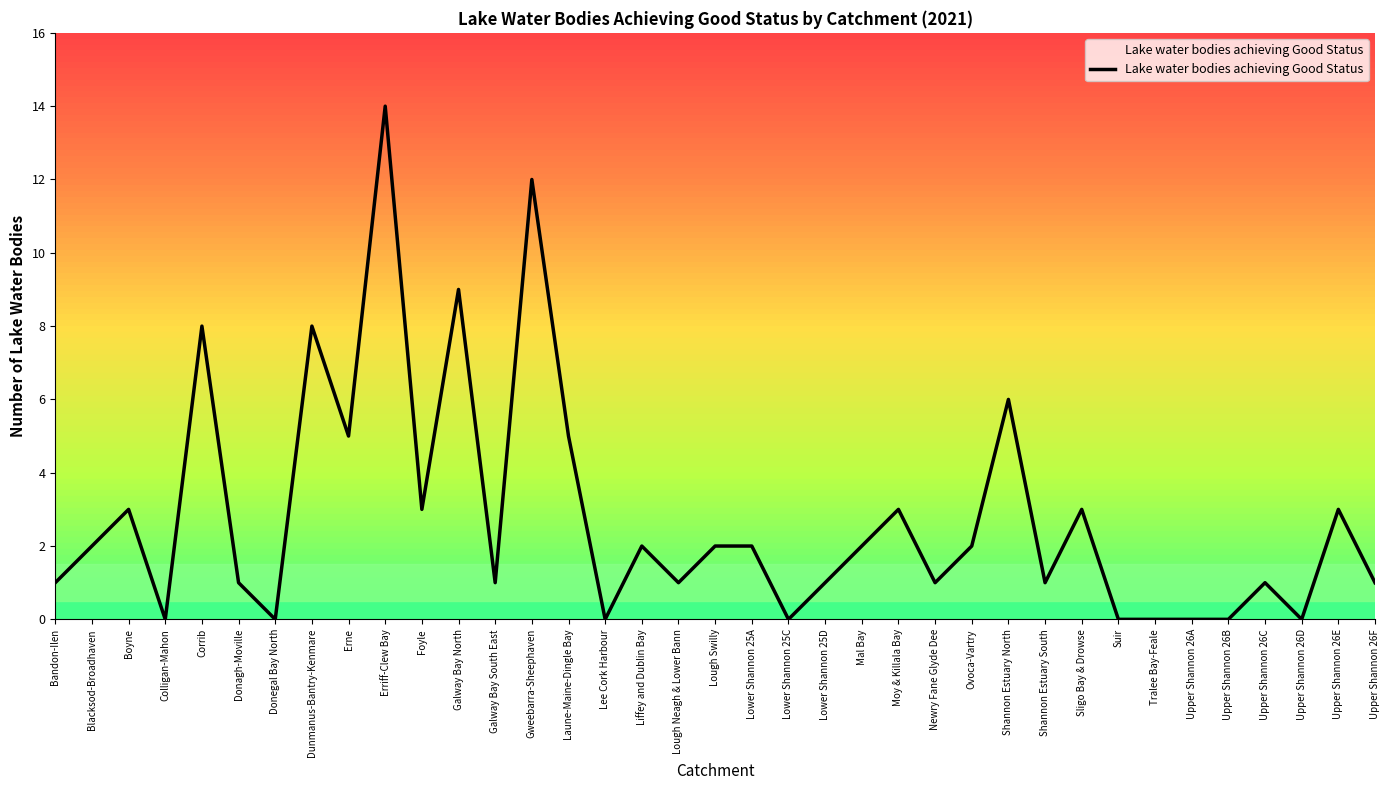

Reading right to left, what are all the values shown in this chart?

1	3	0	1	0	0	0	0	3	1	6	2	1	3	2	1	0	2	2	1	2	0	5	12	1	9	3	14	5	8	0	1	8	0	3	2	1